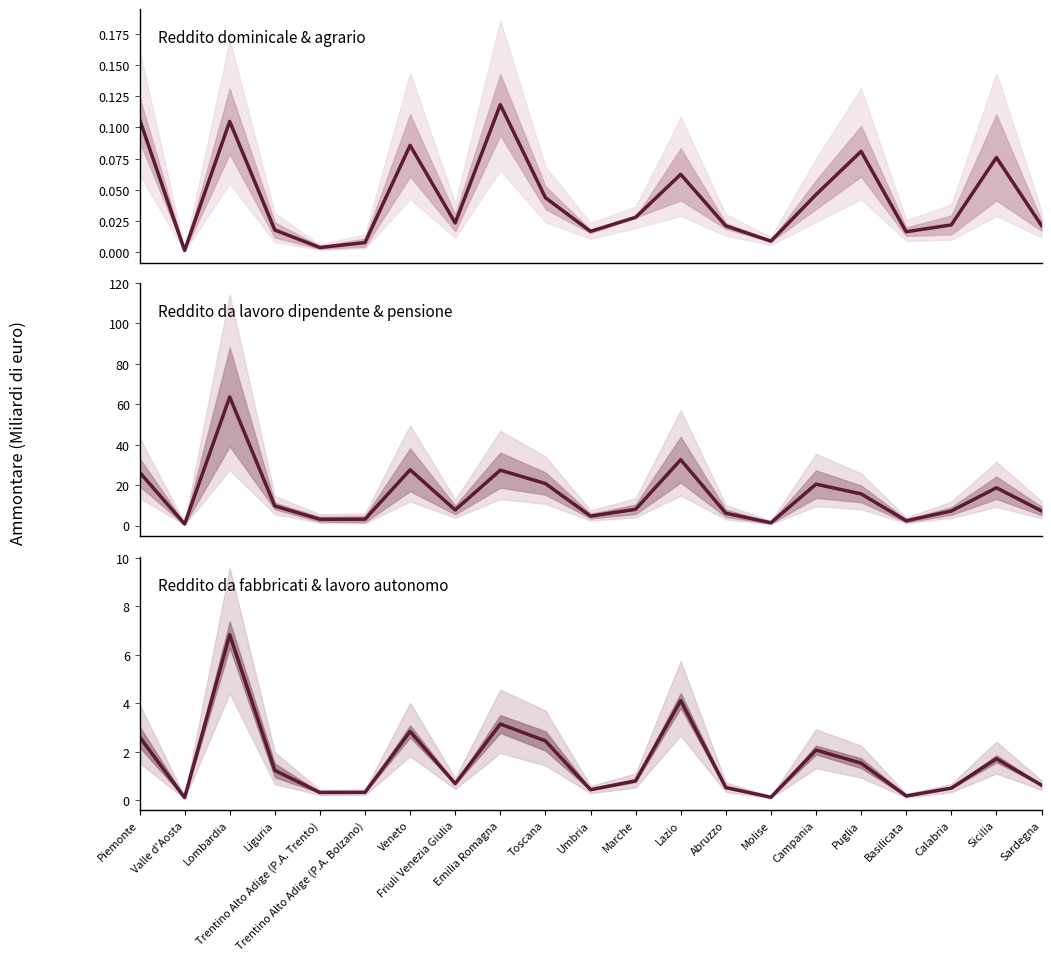

True or false: Reddito dominicale & agrario and Reddito da lavoro dipendente & pensione cross at least once.

False